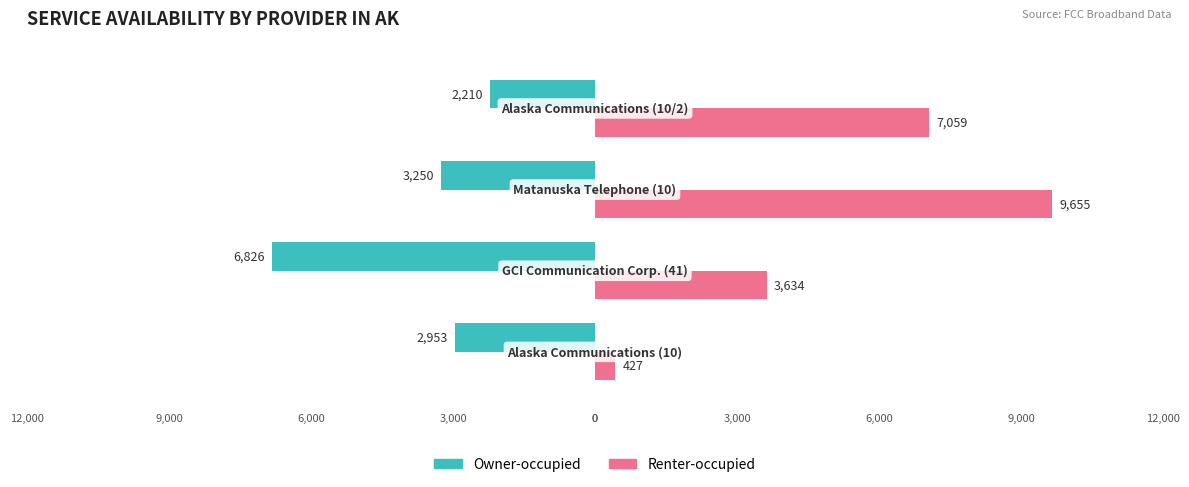

How many Renter-occupied values are between 3634 and 9655?

3